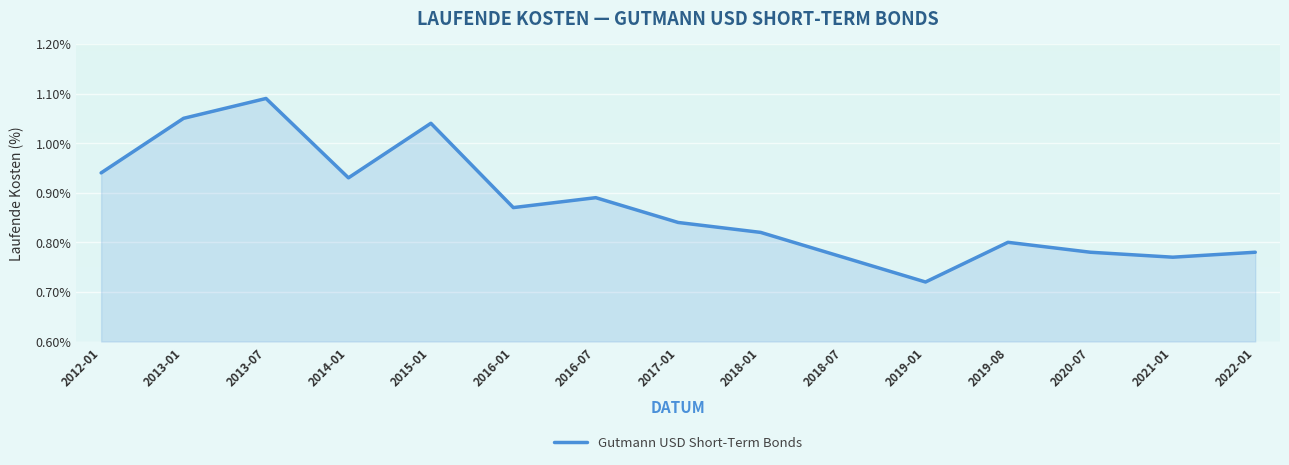

What position from the left is 2022-01?

15